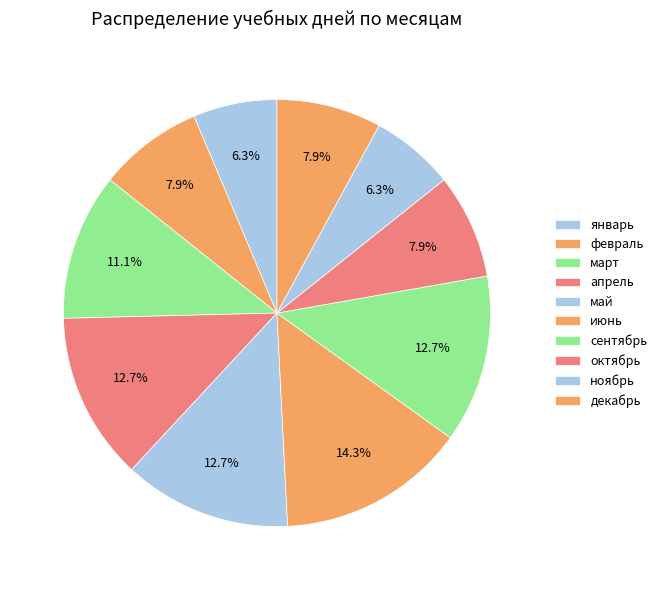

Is it true that июнь is 24% of the pie?

False